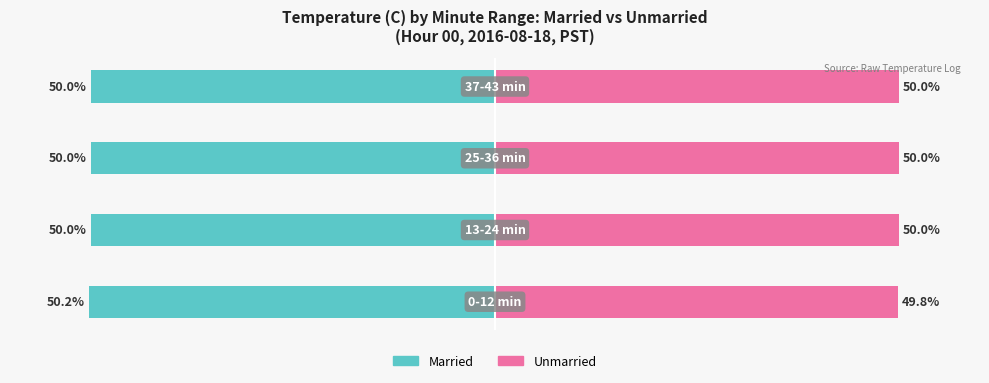

What value does the Married series have at 3?

-50.0